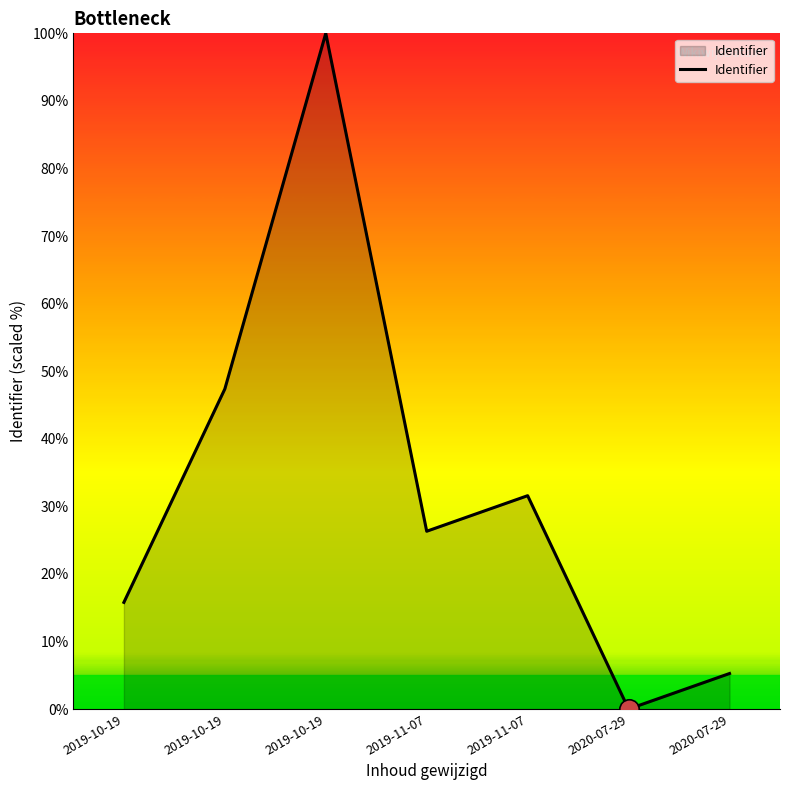

What is the greatest value displayed?

100.0